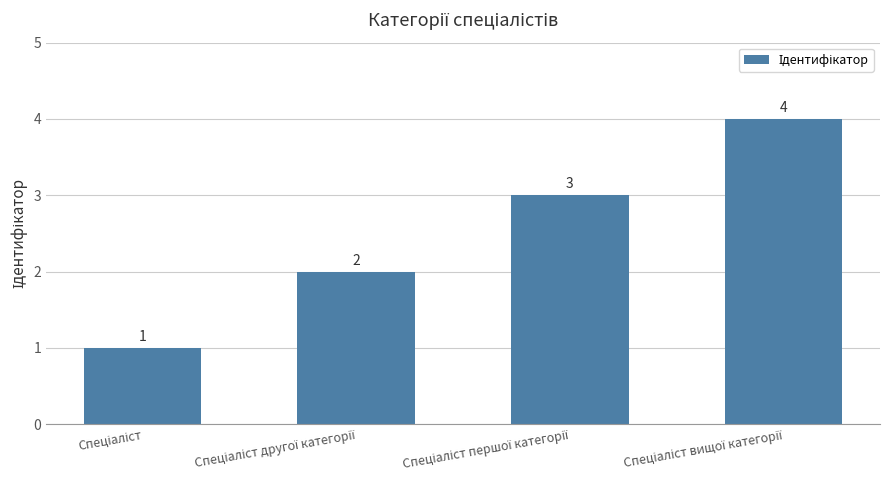

What is the difference between the maximum and minimum values?

3